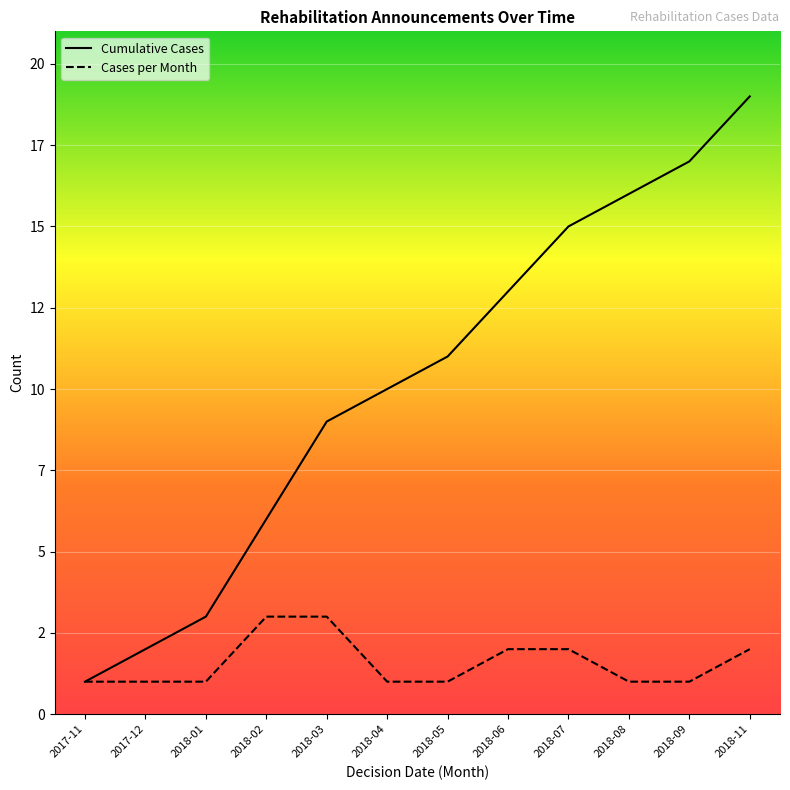

What are all the series names shown in the legend?

Cumulative Cases, Cases per Month